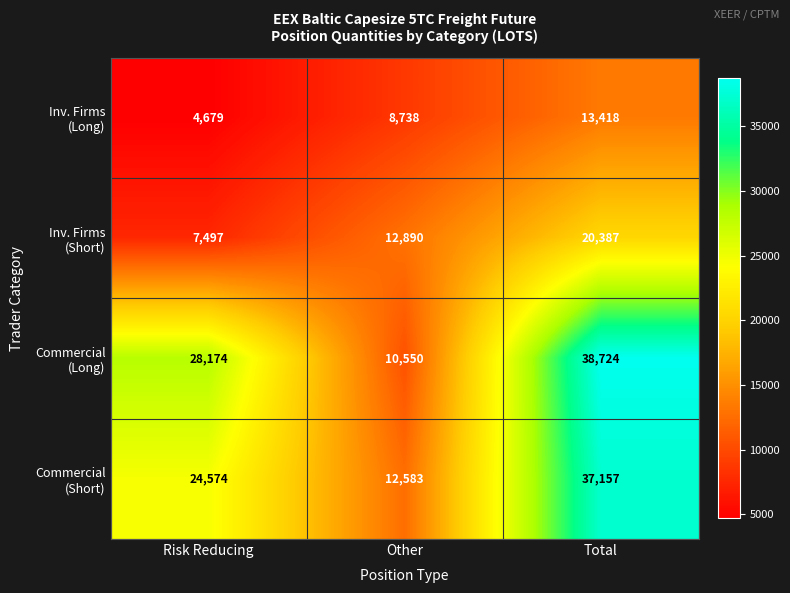

What is the total value across all series at Risk Reducing?

64924